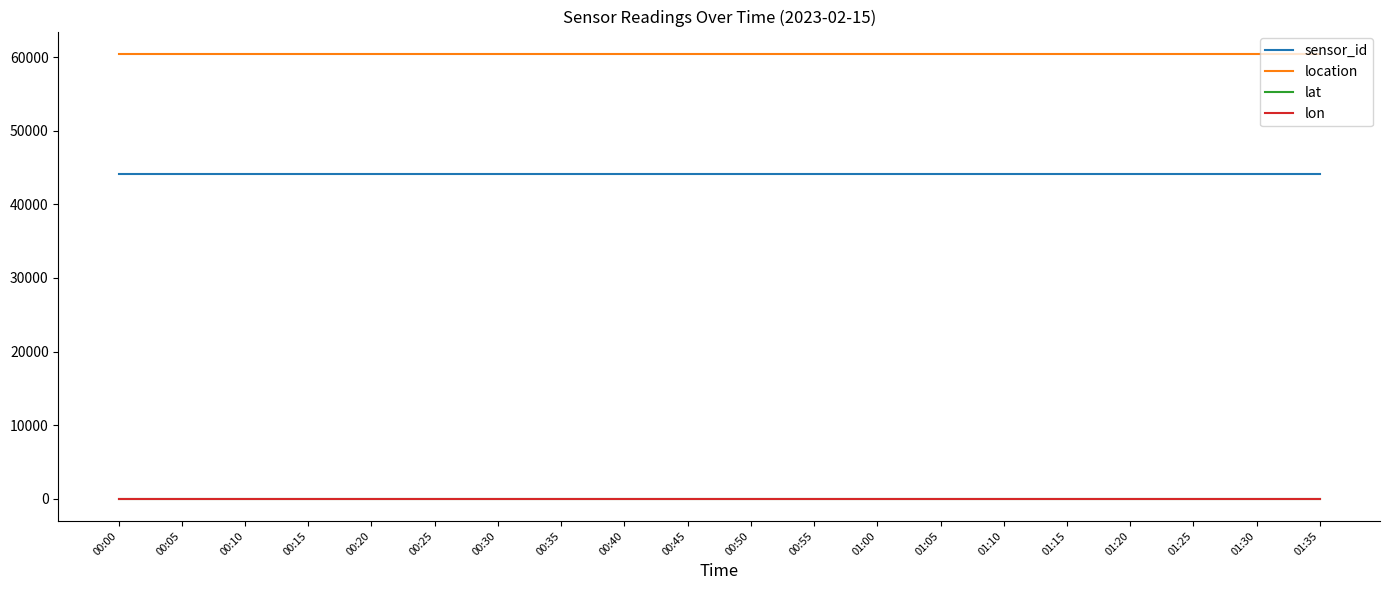

True or false: lon and sensor_id cross at least once.

False